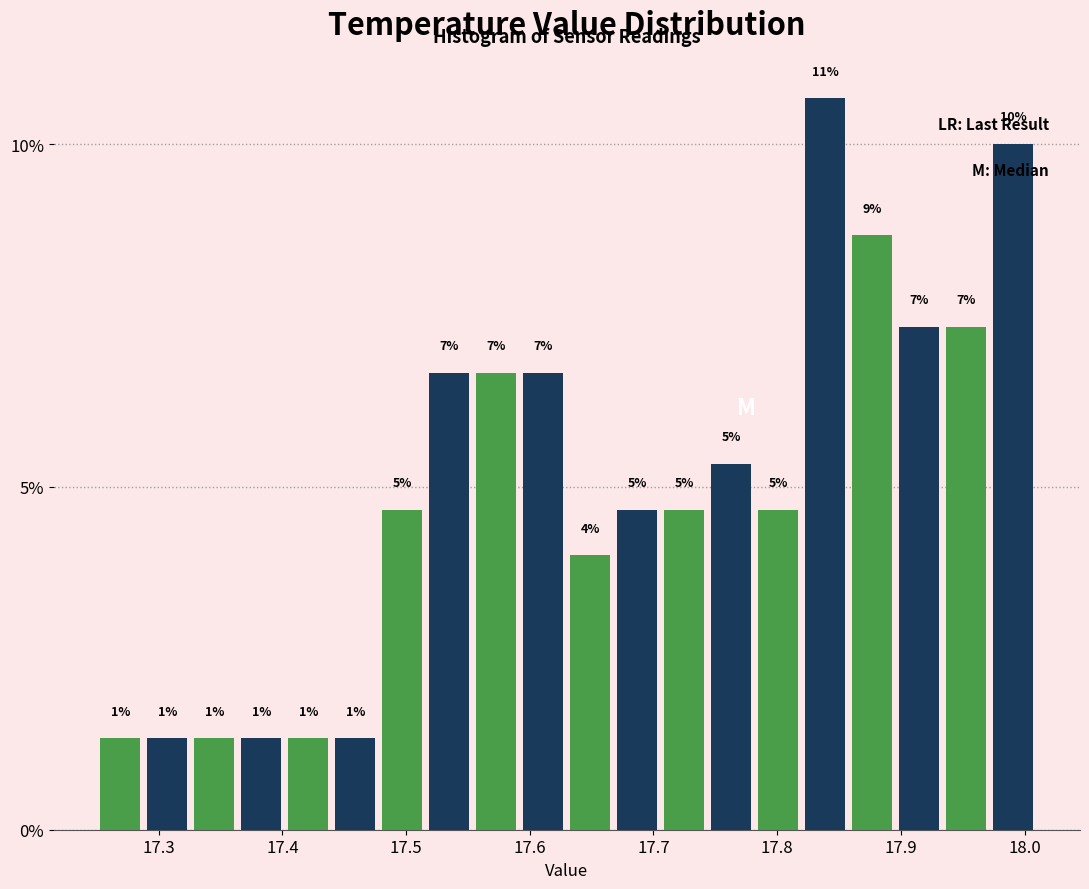

Read against the x-axis, roughly where is the centre of the tallest bar?

17.84